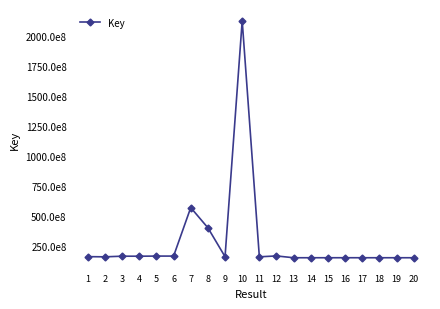

What value does the data have at 6, to the nearest 10?

167735180